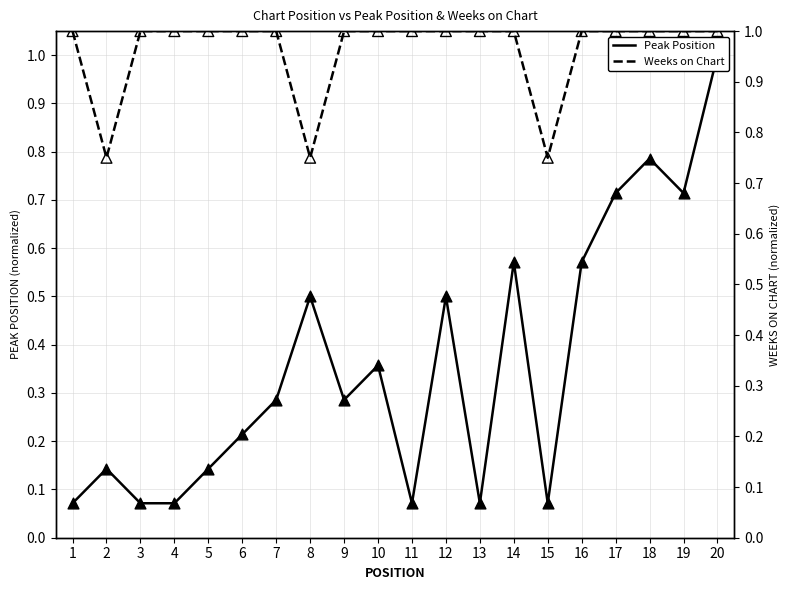

Which series has the largest Y range (max minus min)?

Peak Position